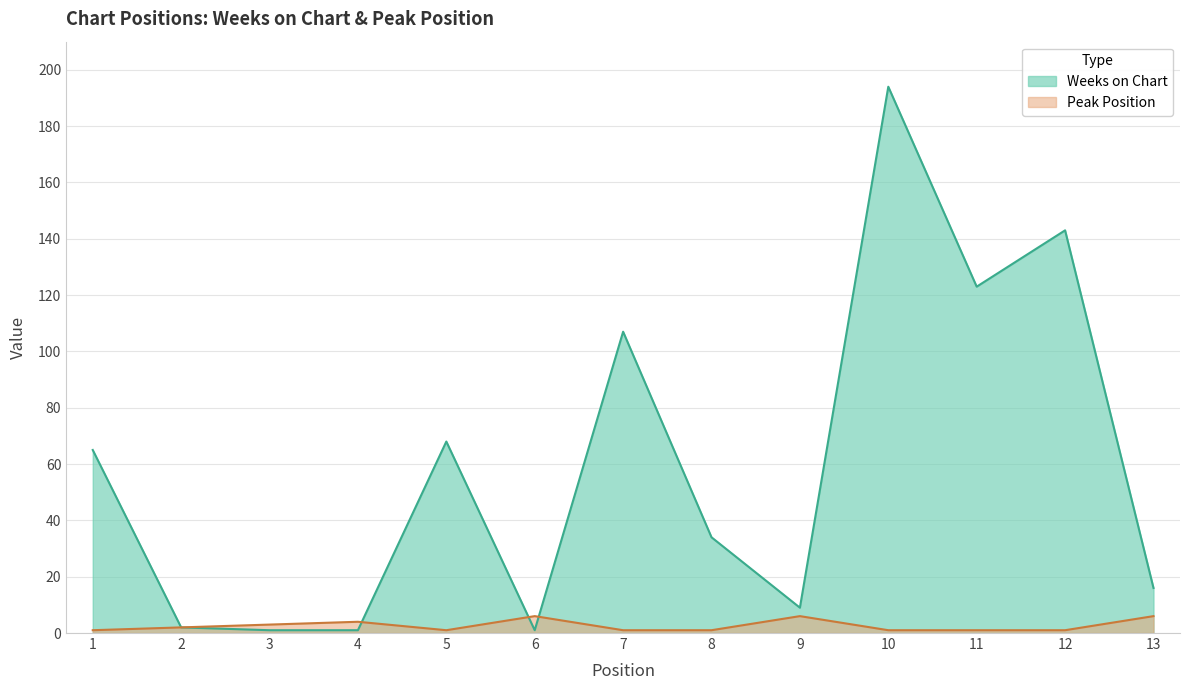

At which label does Weeks on Chart reach its peak?

10